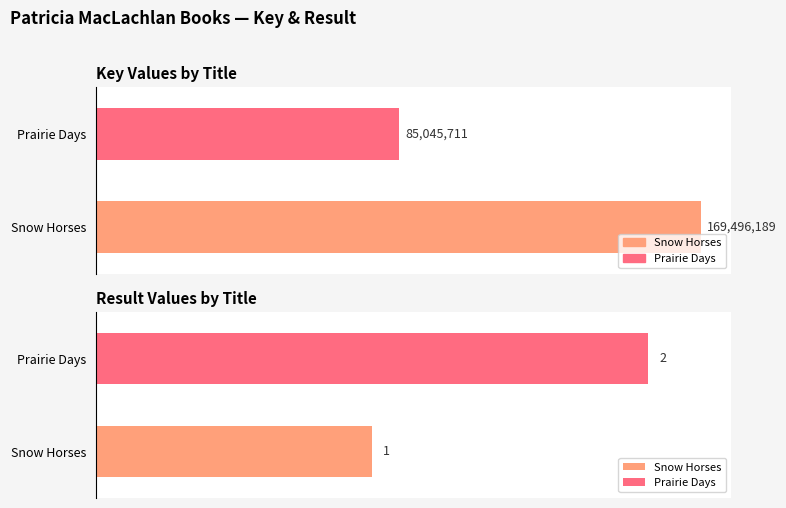

What is the greatest value displayed?

169496189